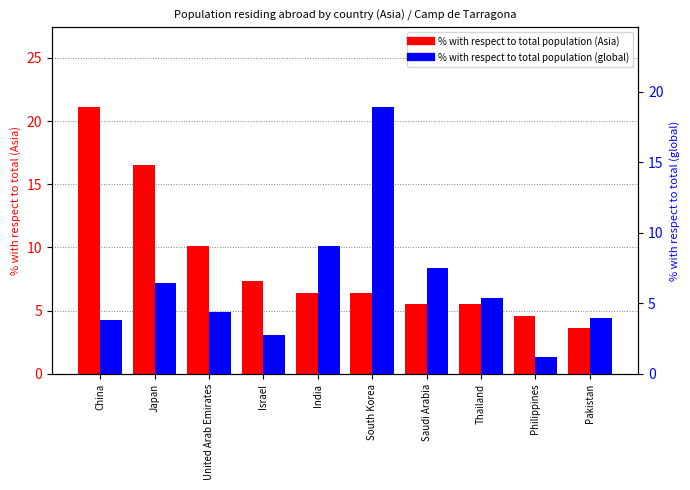

Where does the % with respect to total population (Asia) series first go above 6?

China